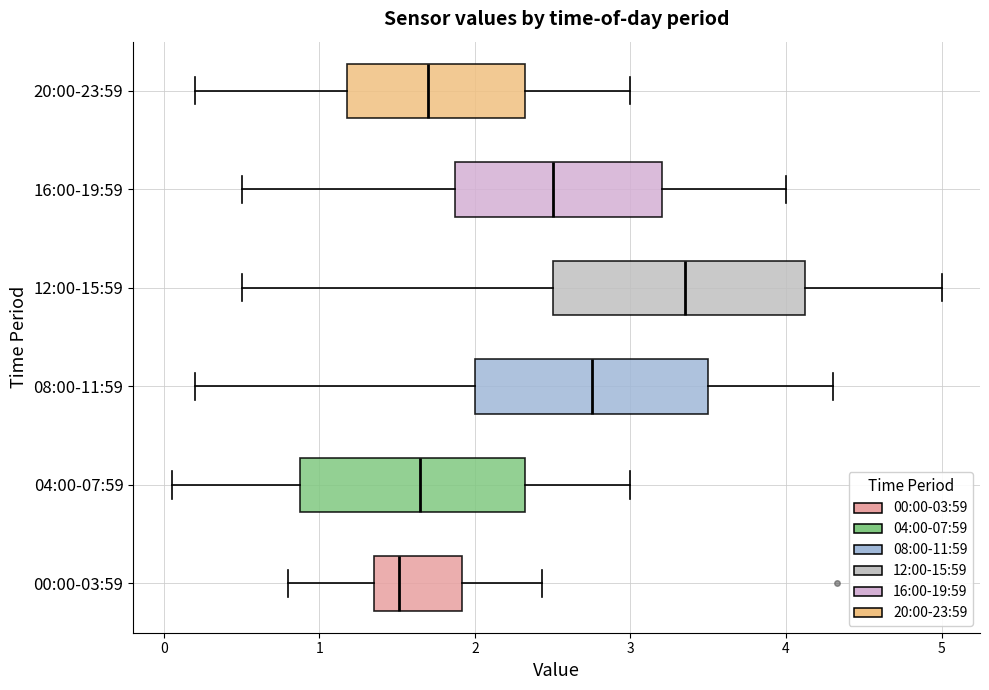

Where is the right edge of the box for 20:00-23:59 on the x-axis? The values are not printed on the chart, so give them approximately, as read against the axis.

2.3